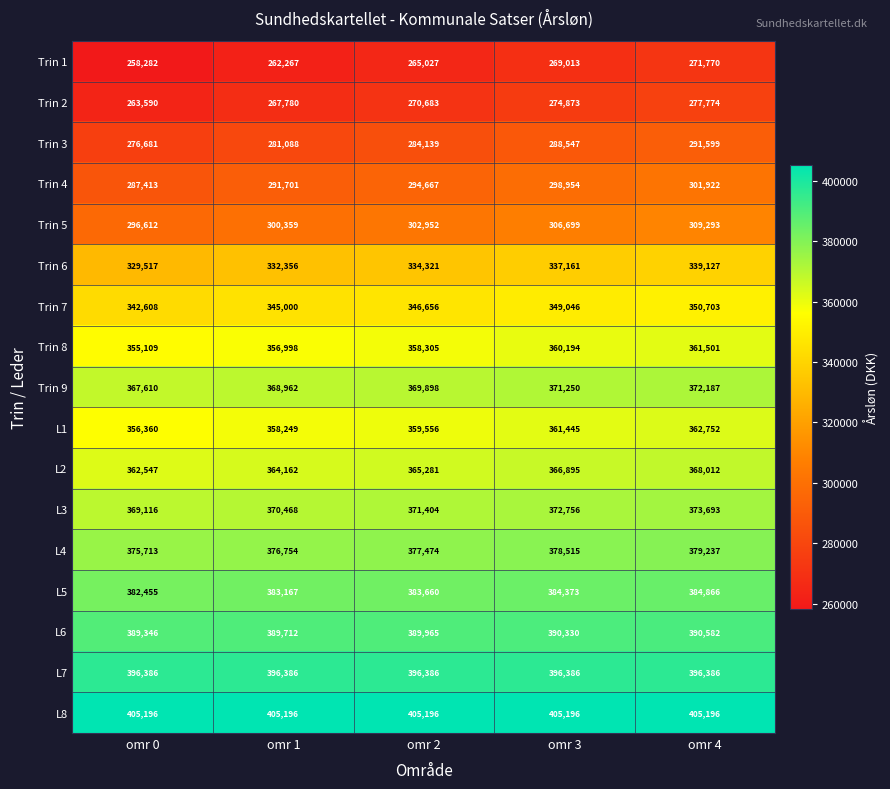

At how many categories does at least one series exceed 393850?

5